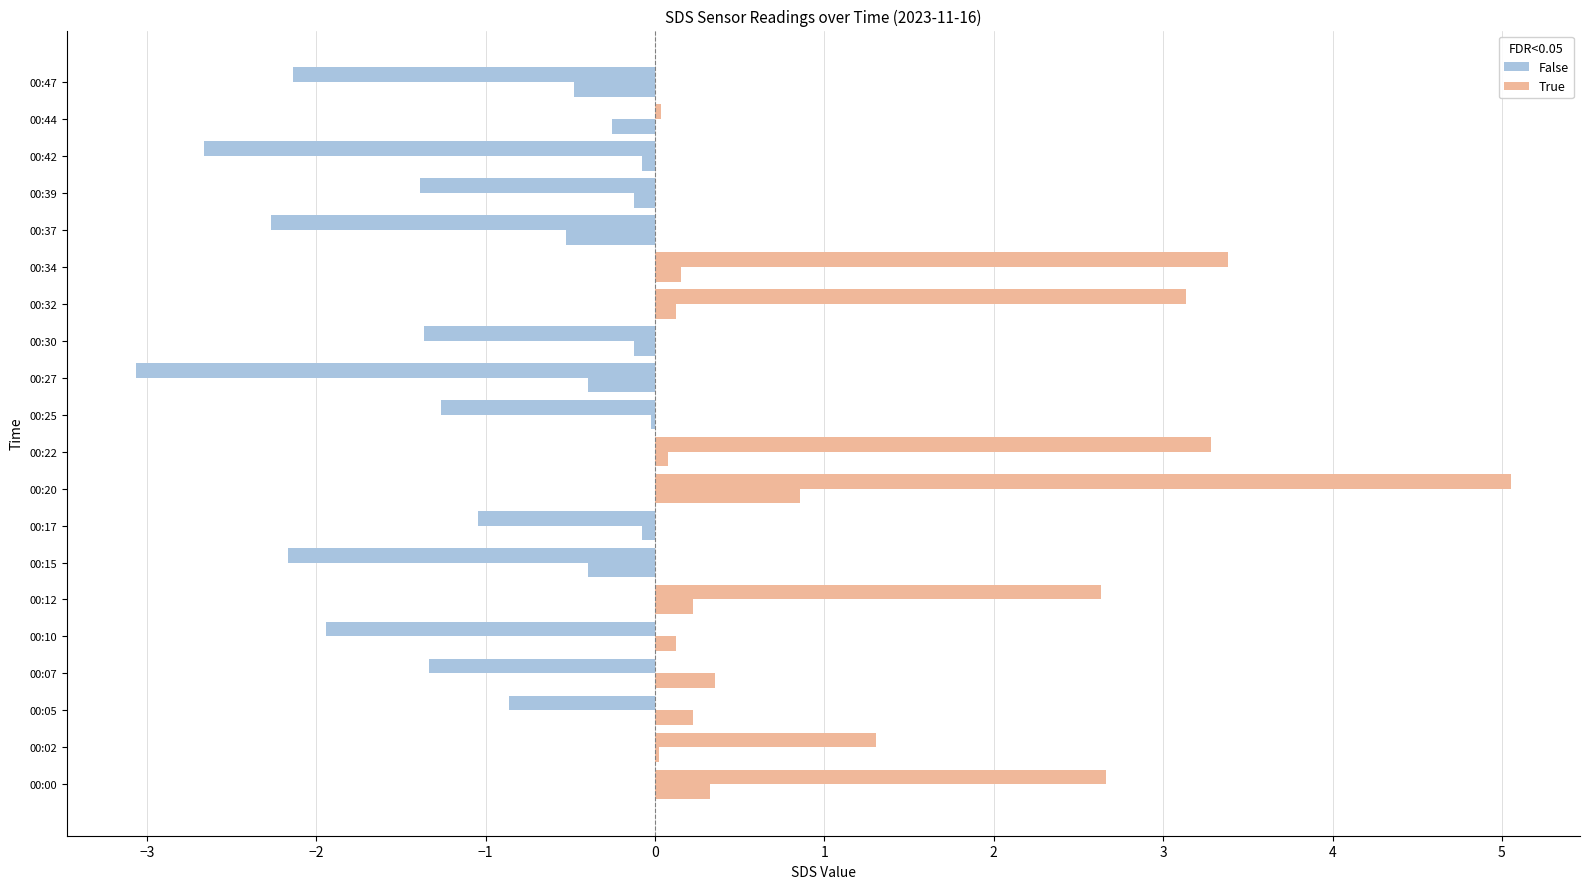

Count the number of categories in the chart.

20